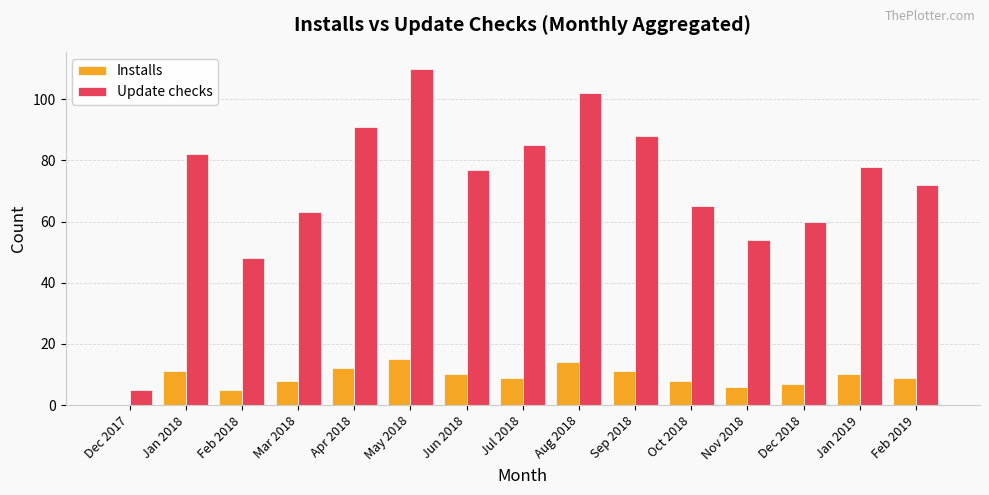

What is the maximum value for Update checks?

110